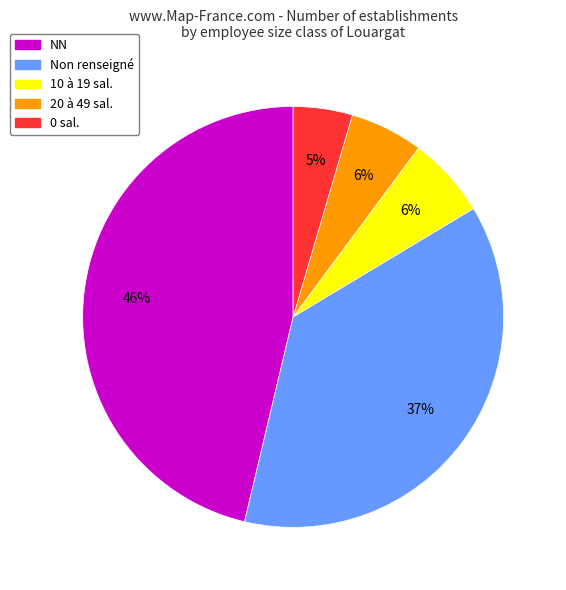

To the nearest percent, what is the average slice percentage?

20%